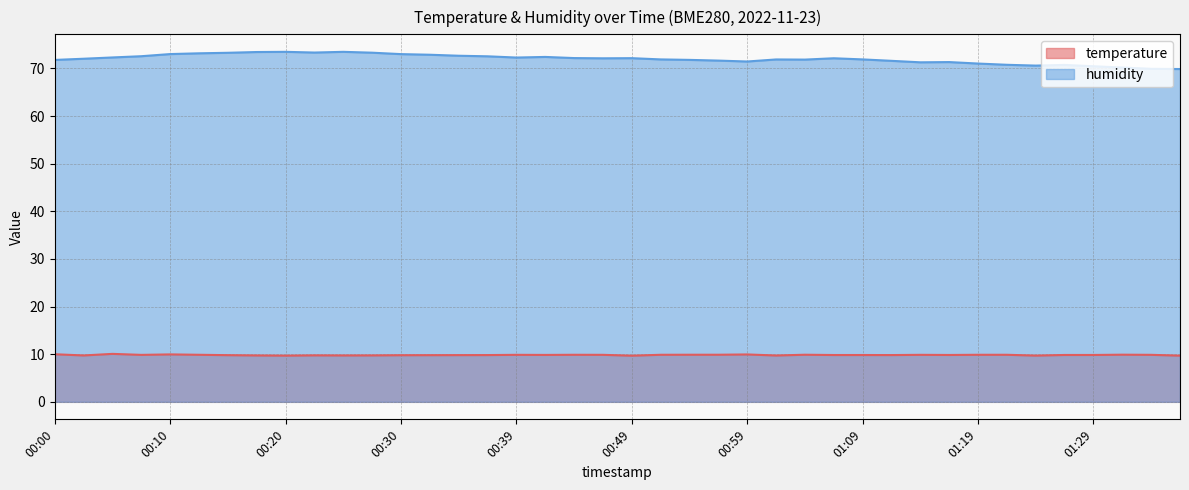

What is the spread (max minus min) of values at 01:01?

62.1